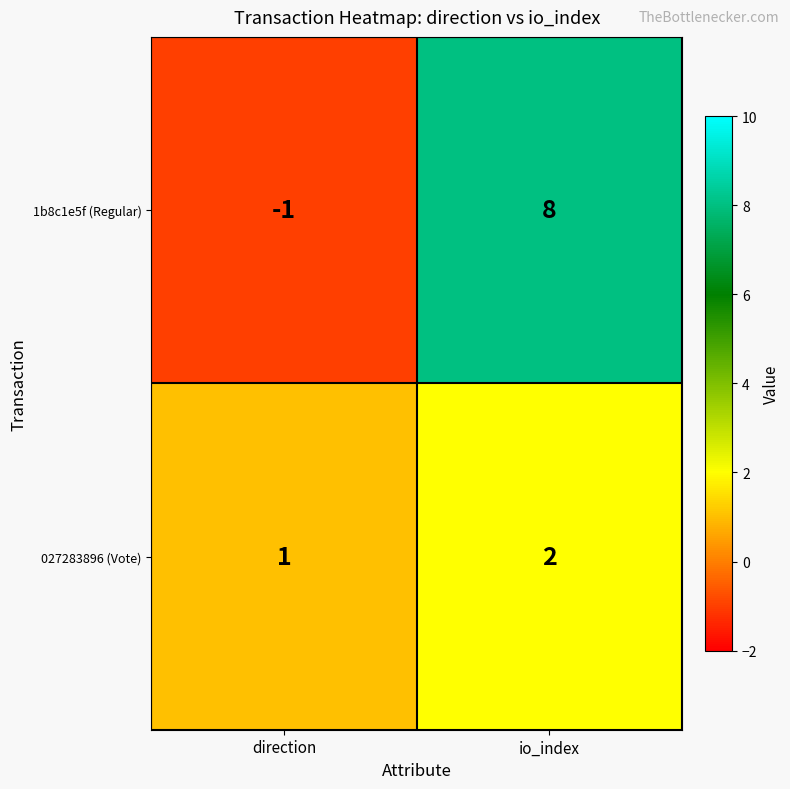

List the series in order of their peak value, highest first.

1b8c1e5f (Regular), 027283896 (Vote)